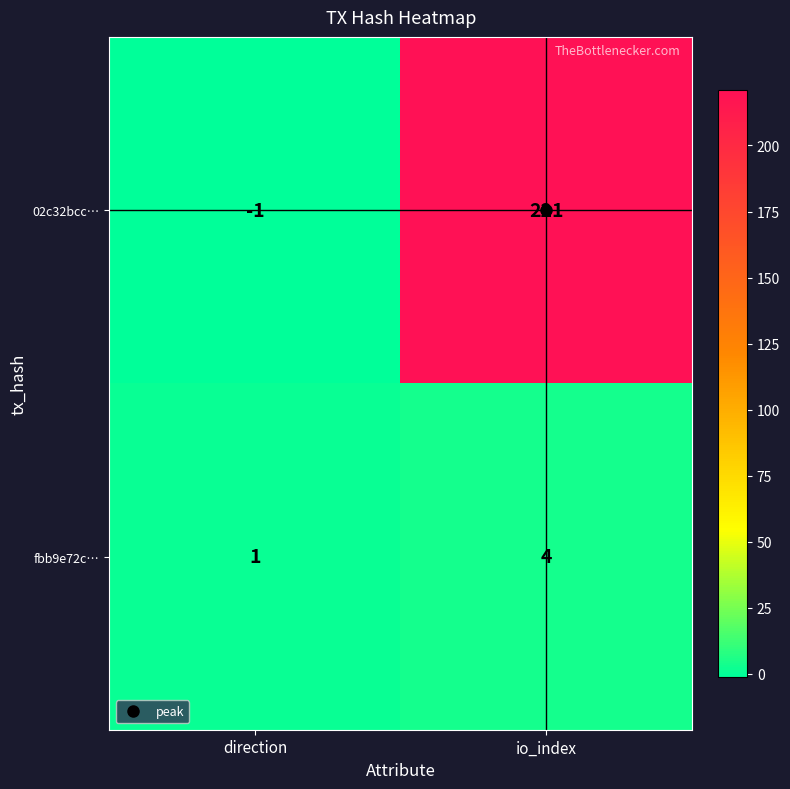

What value does the 02c32bcc… series have at io_index?

221